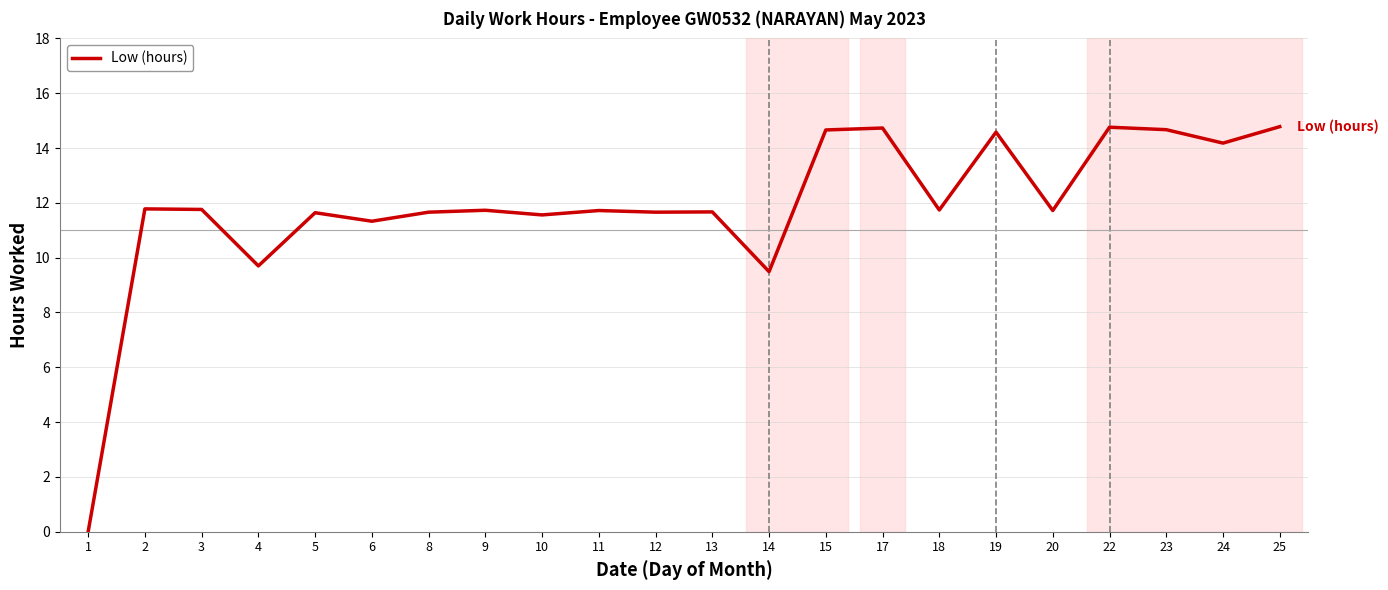

True or false: the data has more than 0 interior local peaks.

True